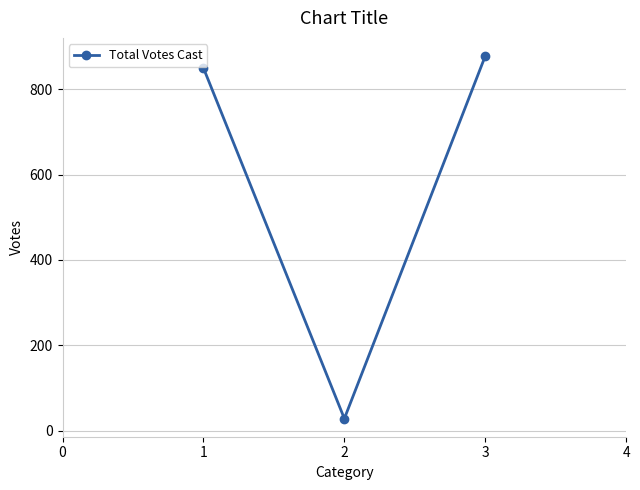

Reading left to right, transcribe all the data shown in this chart.

850	28	878